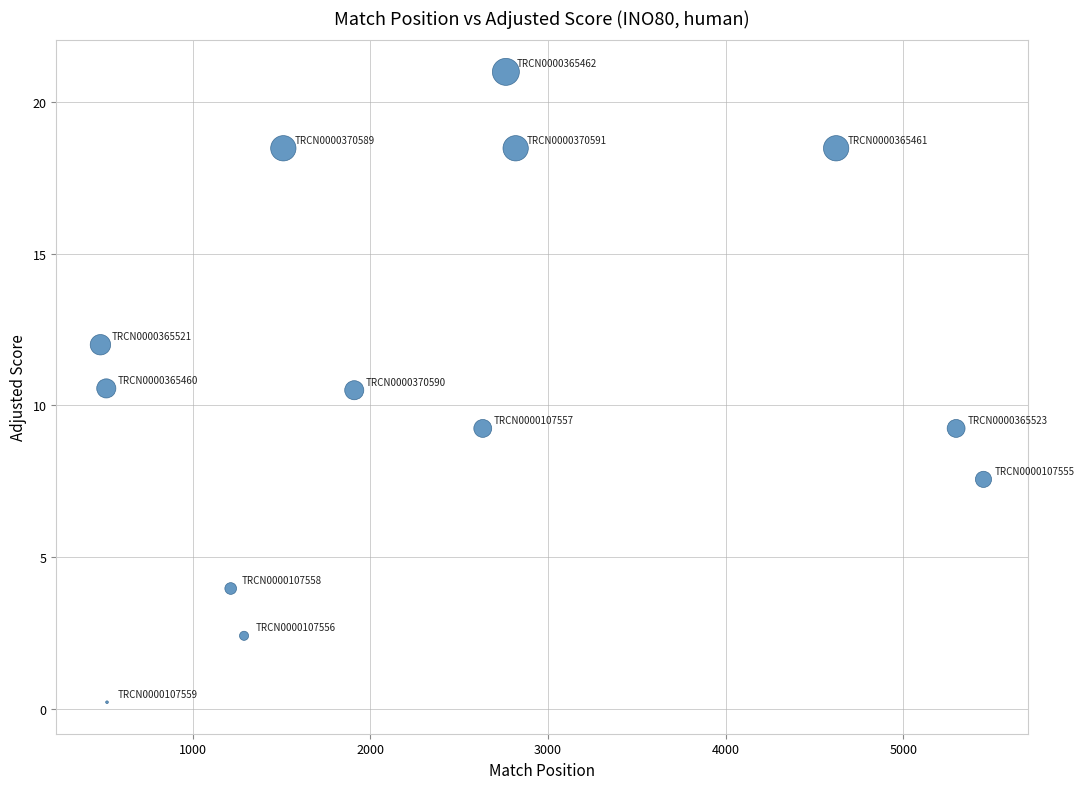

What is the range of Y values (max minus min)?

20.8